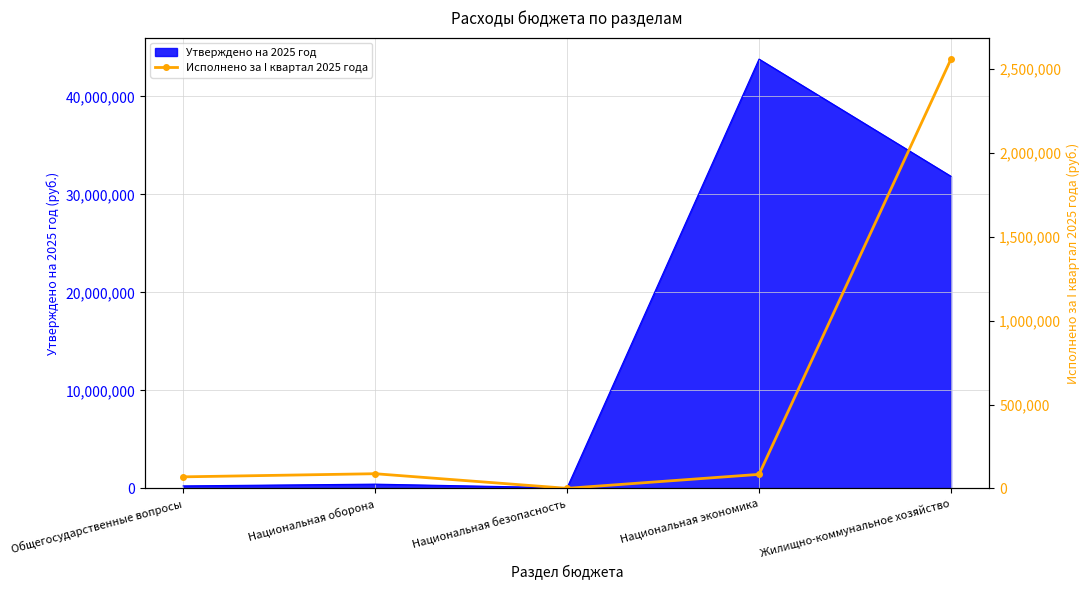

True or false: the data shows 87164.0 at Национальная оборона.

True